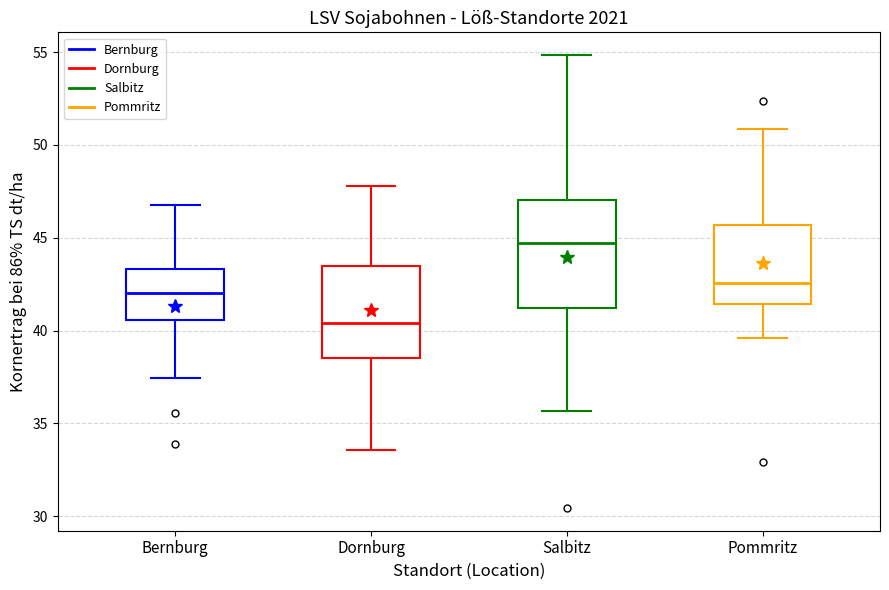

Reading left to right, transcribe this box plot: for each box, give where its median line is, the range the box spans, and where its two whiskers end, as read against the y-axis. The values are not printed on the chart, so give them approximately, as read against the axis.

Bernburg: median 42.0, box 40.5 to 43.5, whiskers 37.5 to 46.5
Dornburg: median 40.5, box 38.5 to 43.5, whiskers 33.5 to 48.0
Salbitz: median 44.5, box 41.0 to 47.0, whiskers 35.5 to 55.0
Pommritz: median 42.5, box 41.5 to 45.5, whiskers 39.5 to 51.0